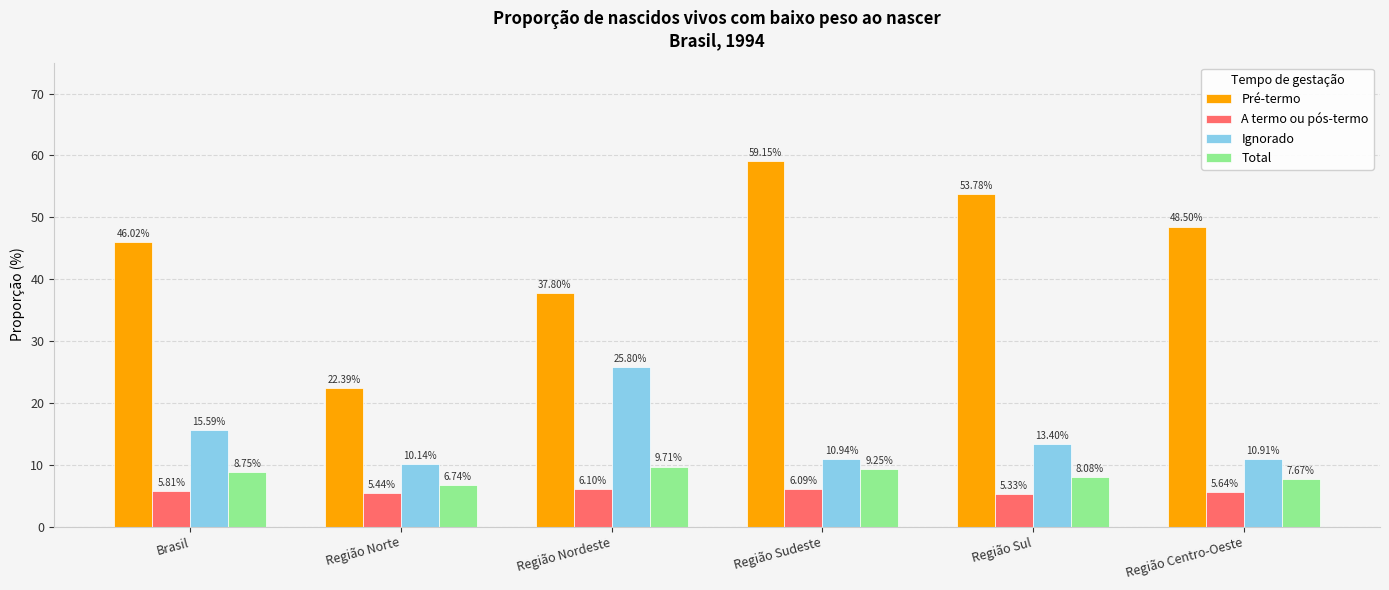

What is the label of the 2nd bar from the right?

Região Sul